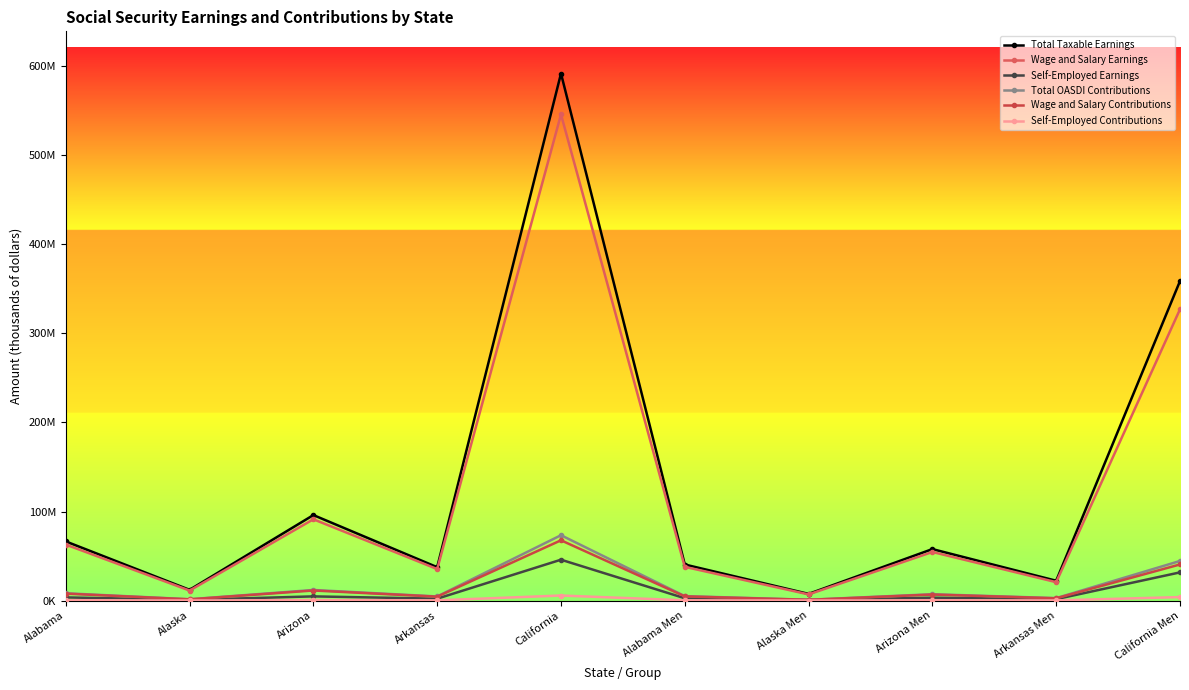

Does the chart have visible grid lines?

No